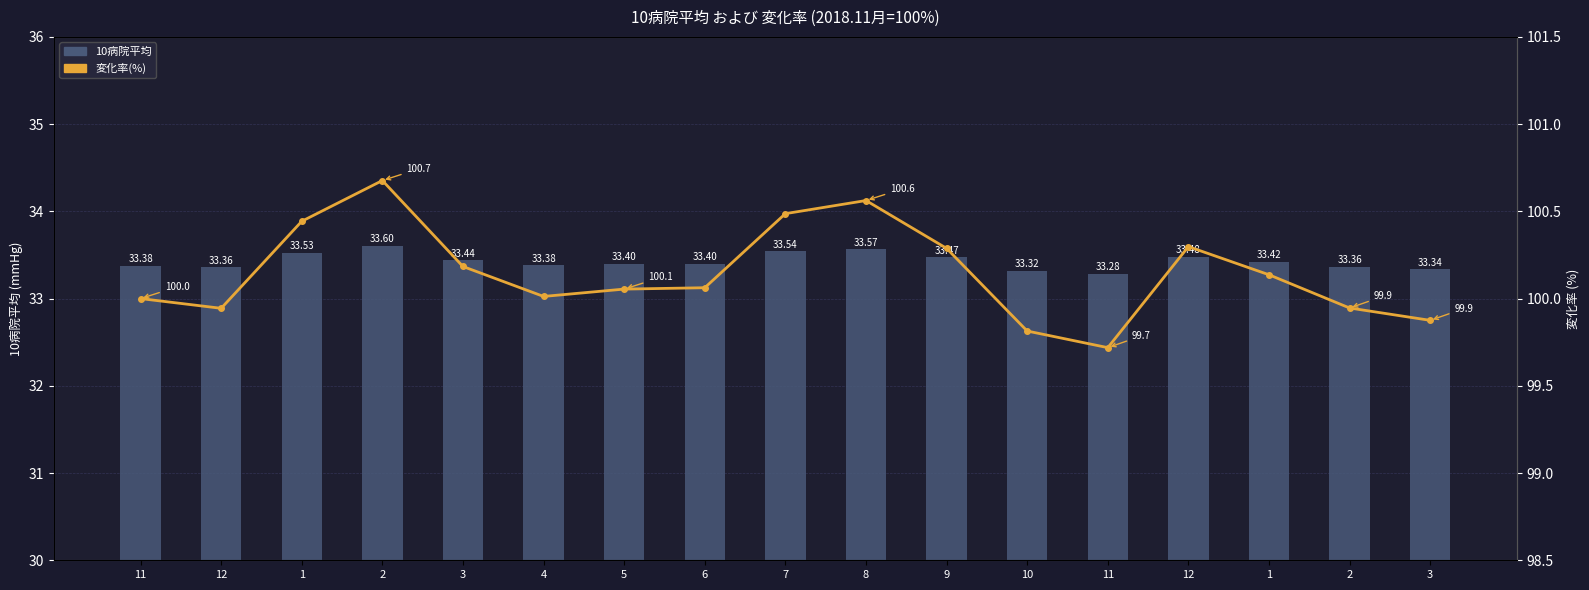

At which category does the chart reach its minimum across all series?

11